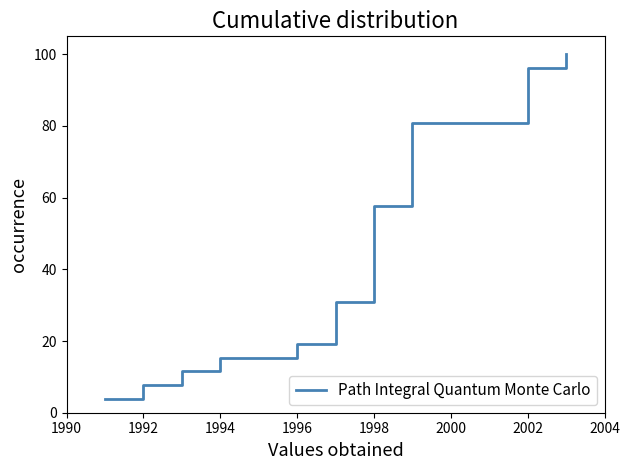

What is the minimum value shown in the chart?

3.8